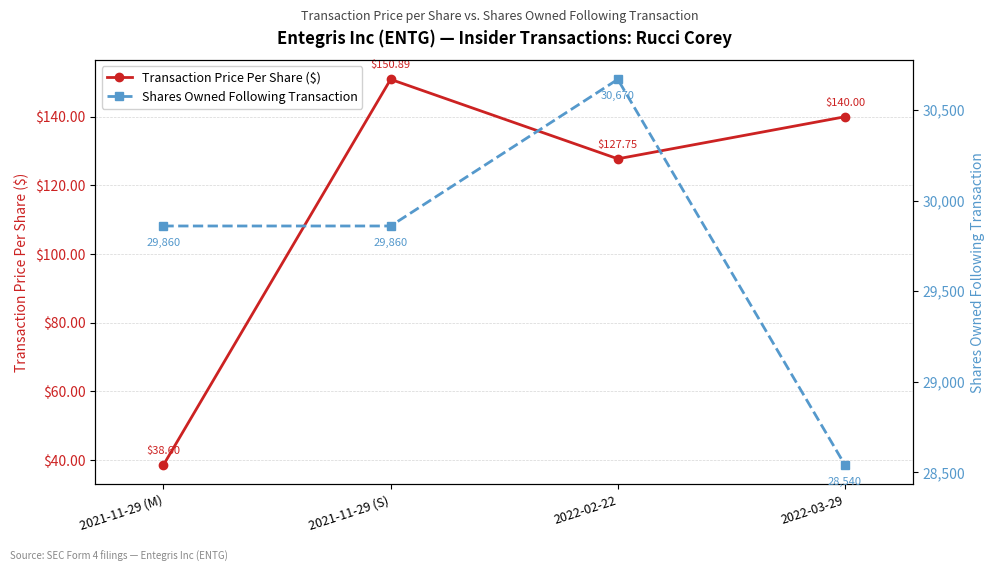

Does the chart have visible grid lines?

Yes